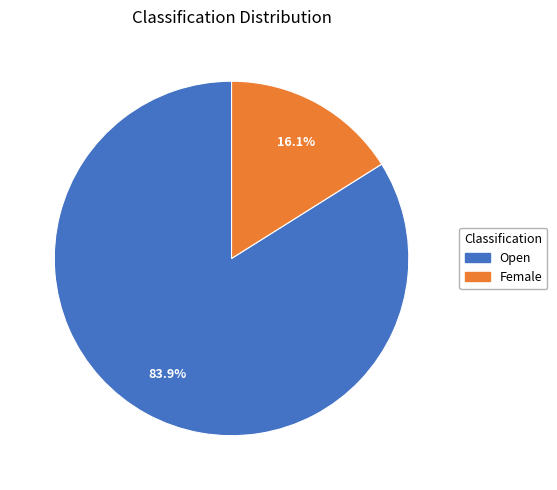

How many segments does this pie chart have?

2